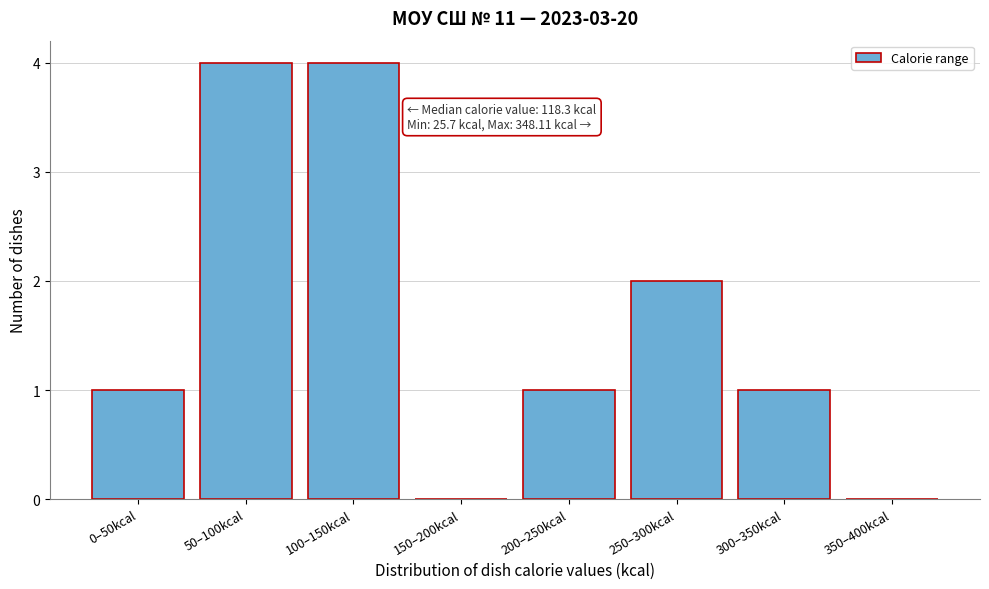

Reading right to left, extract all data points from this chart.

350–400kcal=0	300–350kcal=1	250–300kcal=2	200–250kcal=1	150–200kcal=0	100–150kcal=4	50–100kcal=4	0–50kcal=1